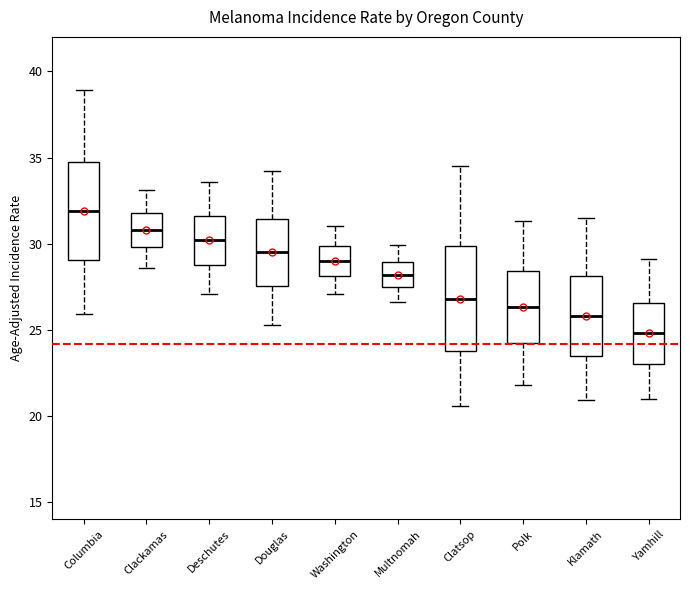

Reading left to right, transcribe this box plot: for each box, give where its median line is, the range the box spans, and where its two whiskers end, as read against the y-axis. The values are not printed on the chart, so give them approximately, as read against the axis.

Columbia: median 32.0, box 29.0 to 35.0, whiskers 26.0 to 39.0
Clackamas: median 31.0, box 30.0 to 32.0, whiskers 28.5 to 33.0
Deschutes: median 30.0, box 29.0 to 31.5, whiskers 27.0 to 33.5
Douglas: median 29.5, box 27.5 to 31.5, whiskers 25.5 to 34.0
Washington: median 29.0, box 28.0 to 30.0, whiskers 27.0 to 31.0
Multnomah: median 28.0, box 27.5 to 29.0, whiskers 26.5 to 30.0
Clatsop: median 27.0, box 23.5 to 30.0, whiskers 20.5 to 34.5
Polk: median 26.5, box 24.0 to 28.5, whiskers 22.0 to 31.5
Klamath: median 26.0, box 23.5 to 28.0, whiskers 21.0 to 31.5
Yamhill: median 25.0, box 23.0 to 26.5, whiskers 21.0 to 29.0